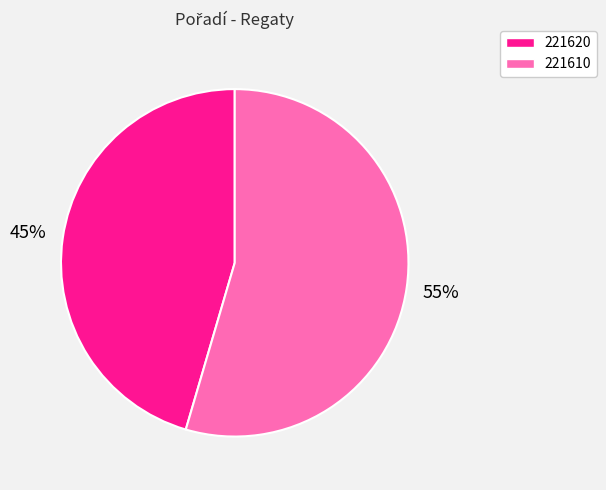

To the nearest percent, what portion does 221620 represent?

45%